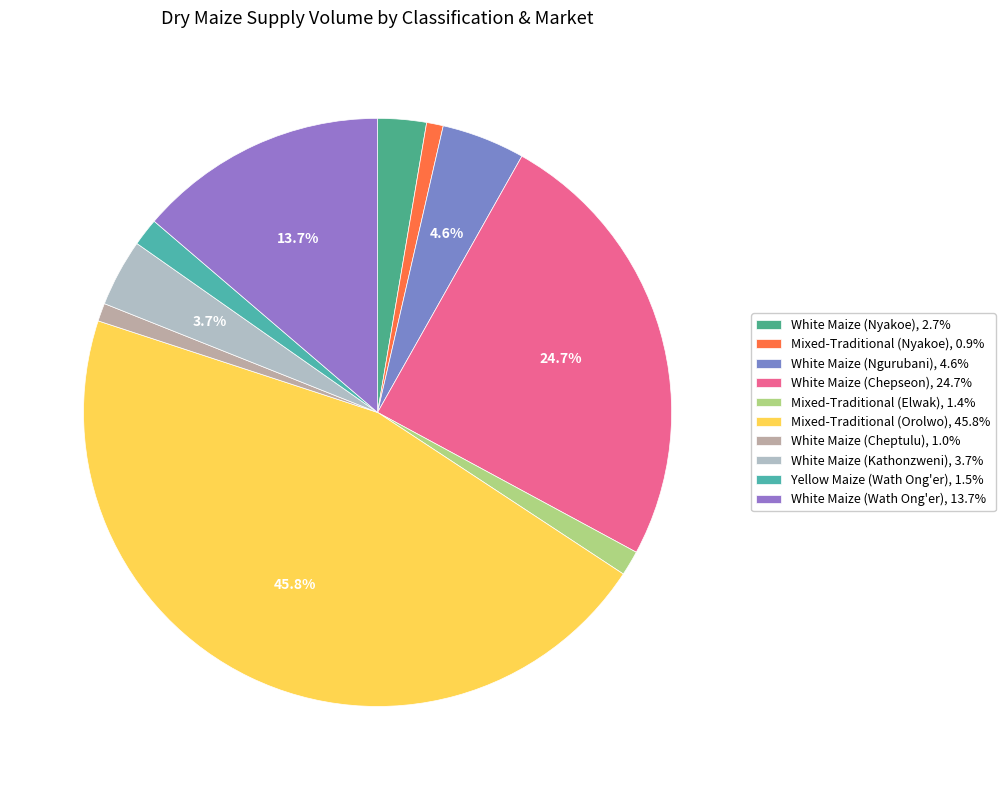

True or false: Mixed-Traditional (Nyakoe) accounts for 1% of the total.

True